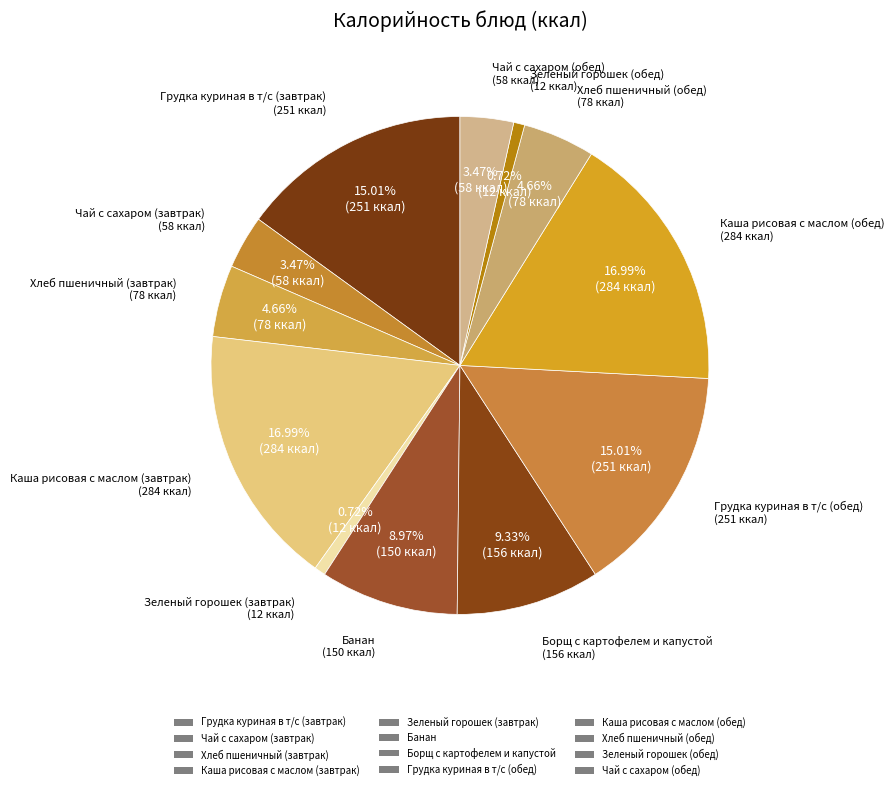

How many segments does this pie chart have?

12